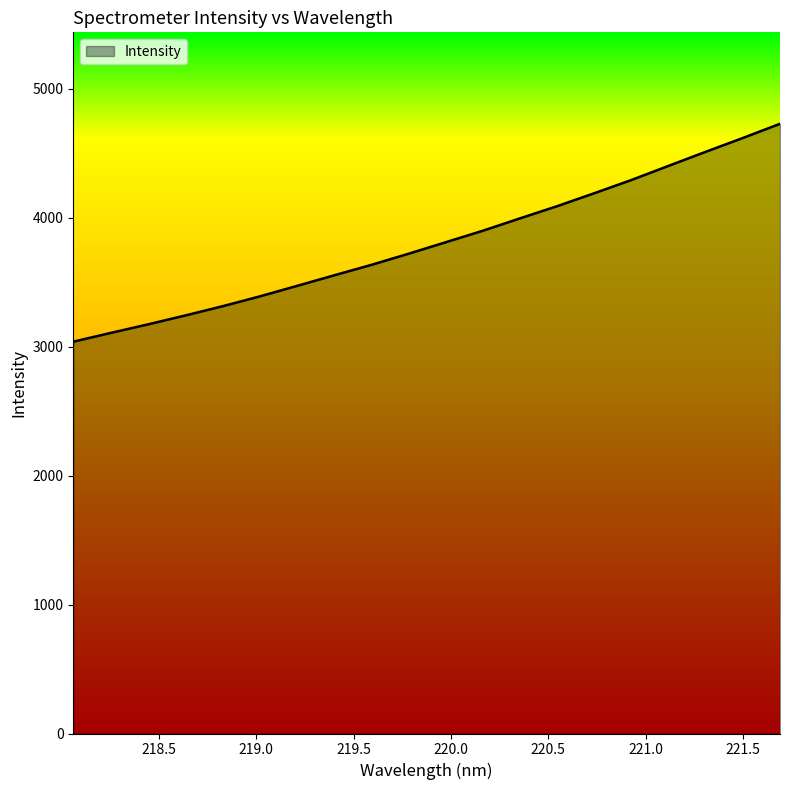

Reading right to left, transcribe all the data shown in this chart.

4727.3	4617.3	4510.0	4401.1	4291.3	4188.6	4088.2	3993.6	3897.5	3808.3	3719.0	3632.8	3551.7	3469.5	3388.2	3312.0	3240.6	3171.6	3105.4	3038.0